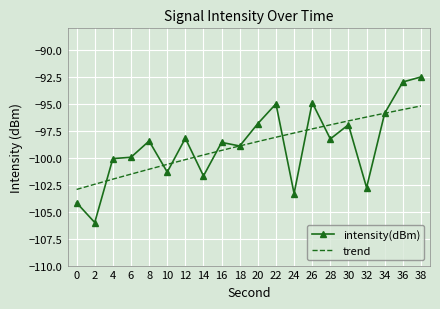

The trend series shows -60.4 at 34. True or false?

False